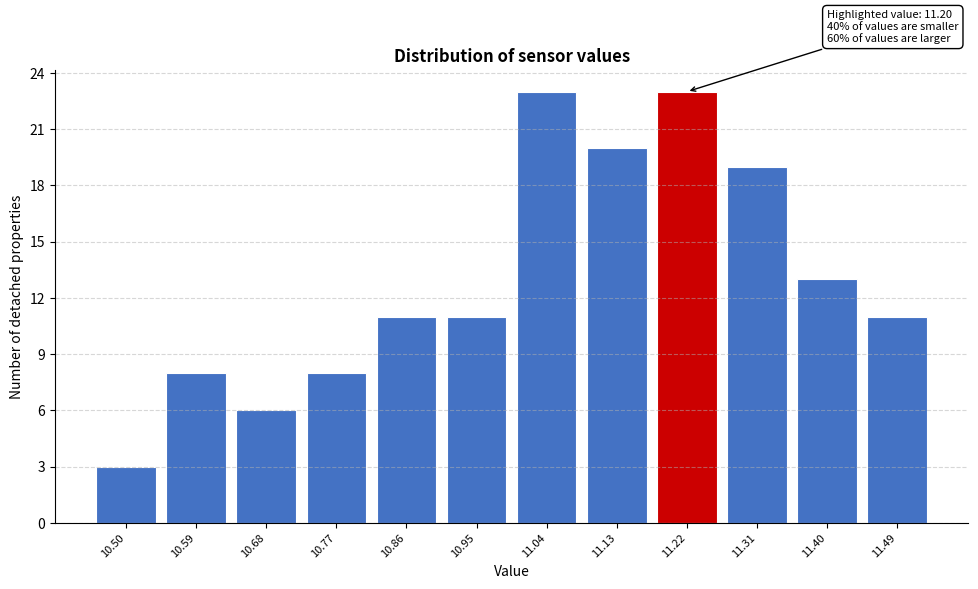

Reading right to left, list all the values displayed in this chart.

11	13	19	23	20	23	11	11	8	6	8	3